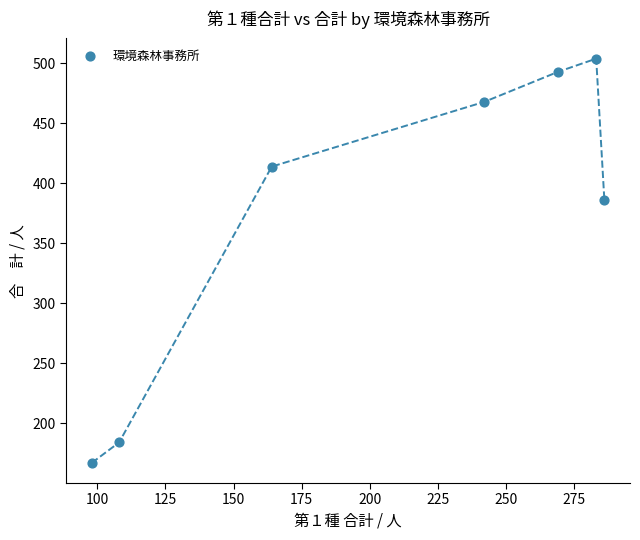

What Y value in the scatter plot is closest to 335?

386